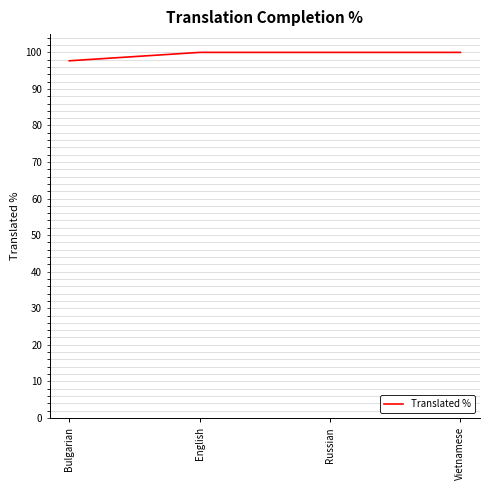

What position from the left is Russian?

3